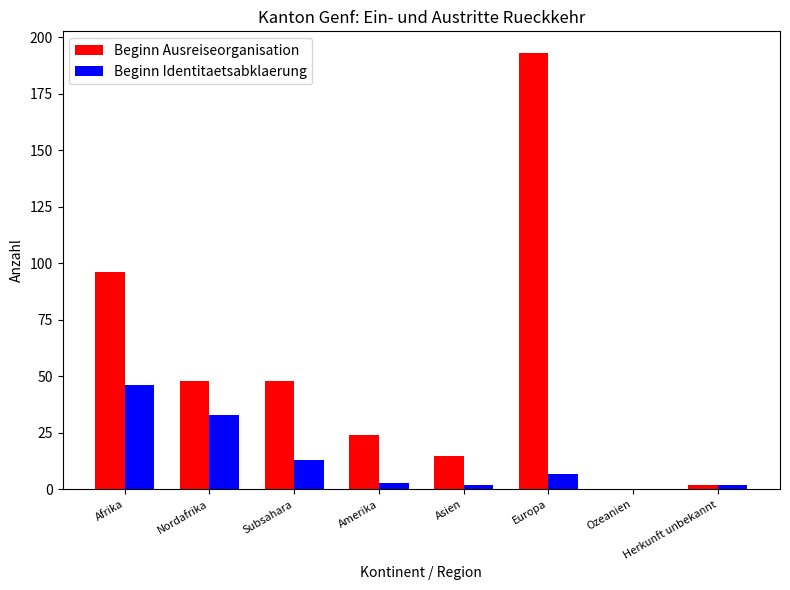

Which series changed the most between Nordafrika and Asien?

Beginn Ausreiseorganisation